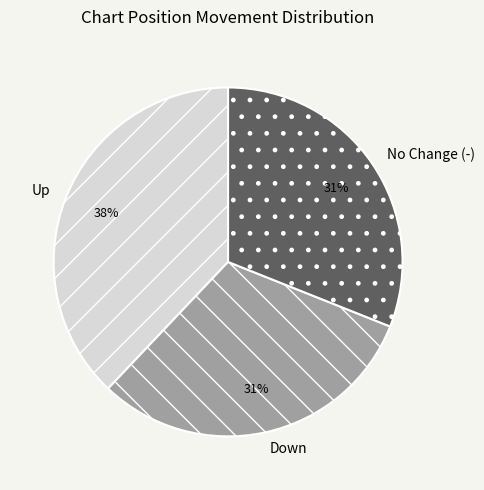

To the nearest percent, what is the difference between the largest and smallest slice percentages?

7%